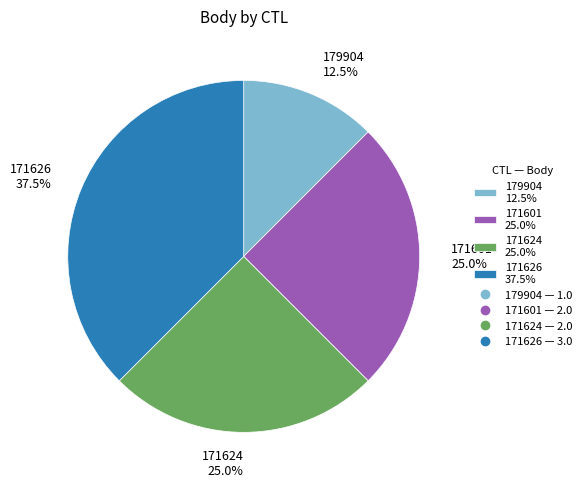

Which has a higher value, 171626 or 179904?

171626